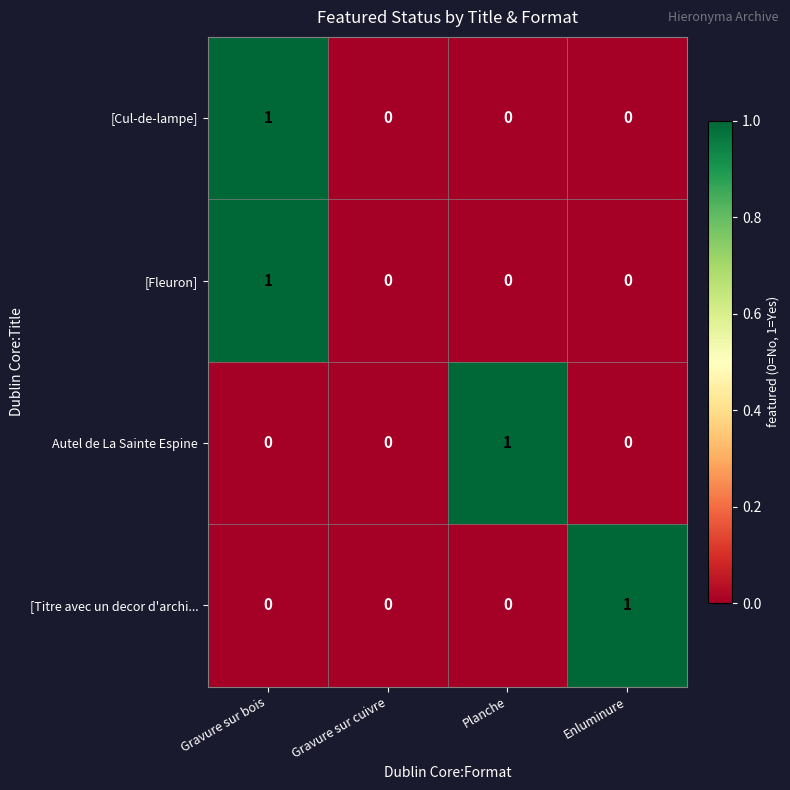

Which category has the highest value in the [Titre avec un decor d'archi... series?

Enluminure